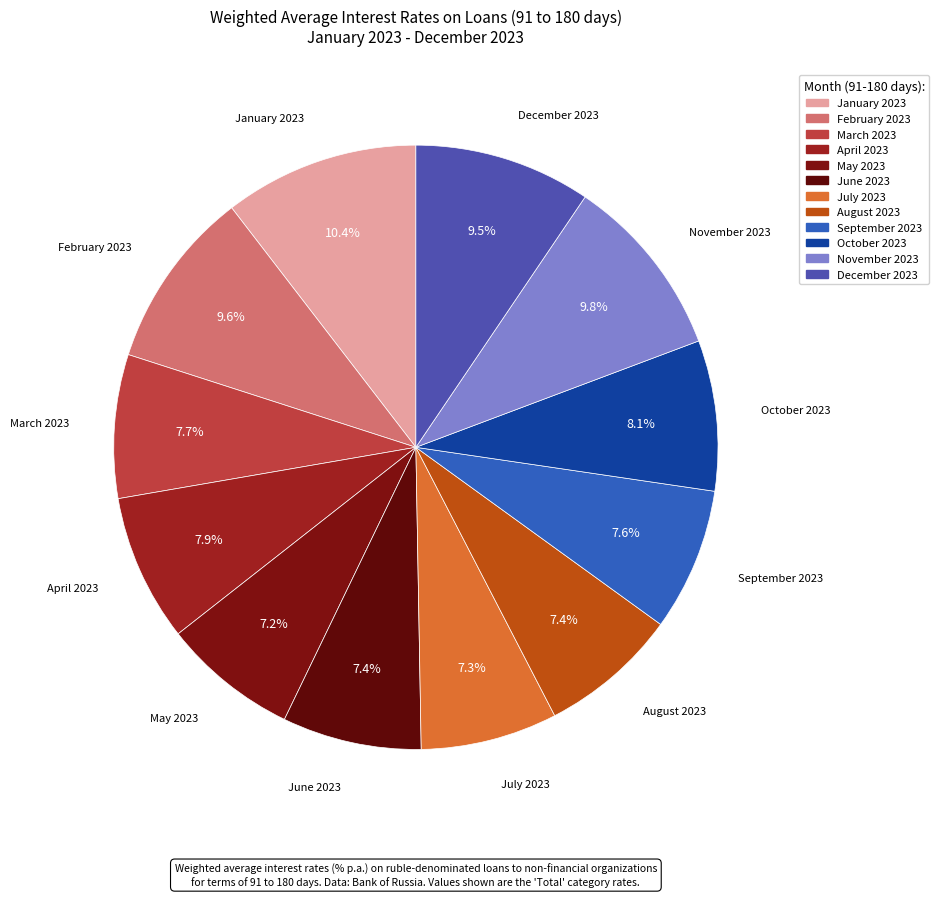

To the nearest percent, what portion does March 2023 represent?

8%